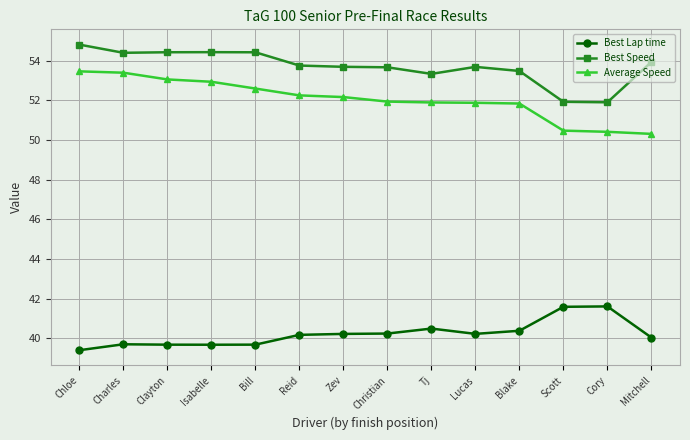

What is the sum of the Best Lap time values at Blake and Cory?

82.0